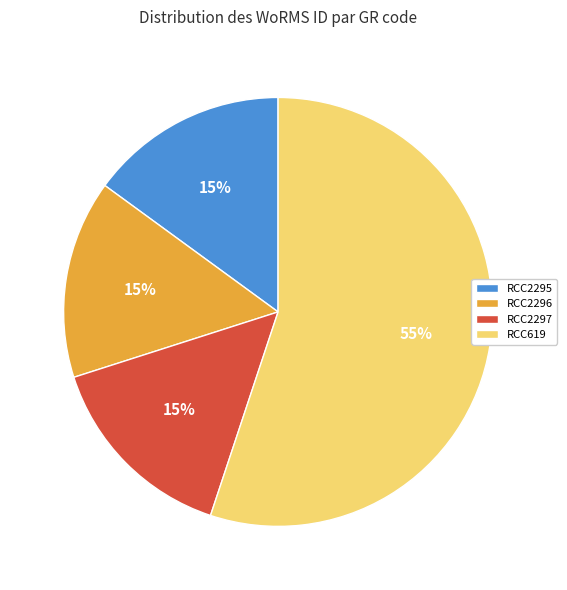

Between RCC2297 and RCC619, which is larger?

RCC619